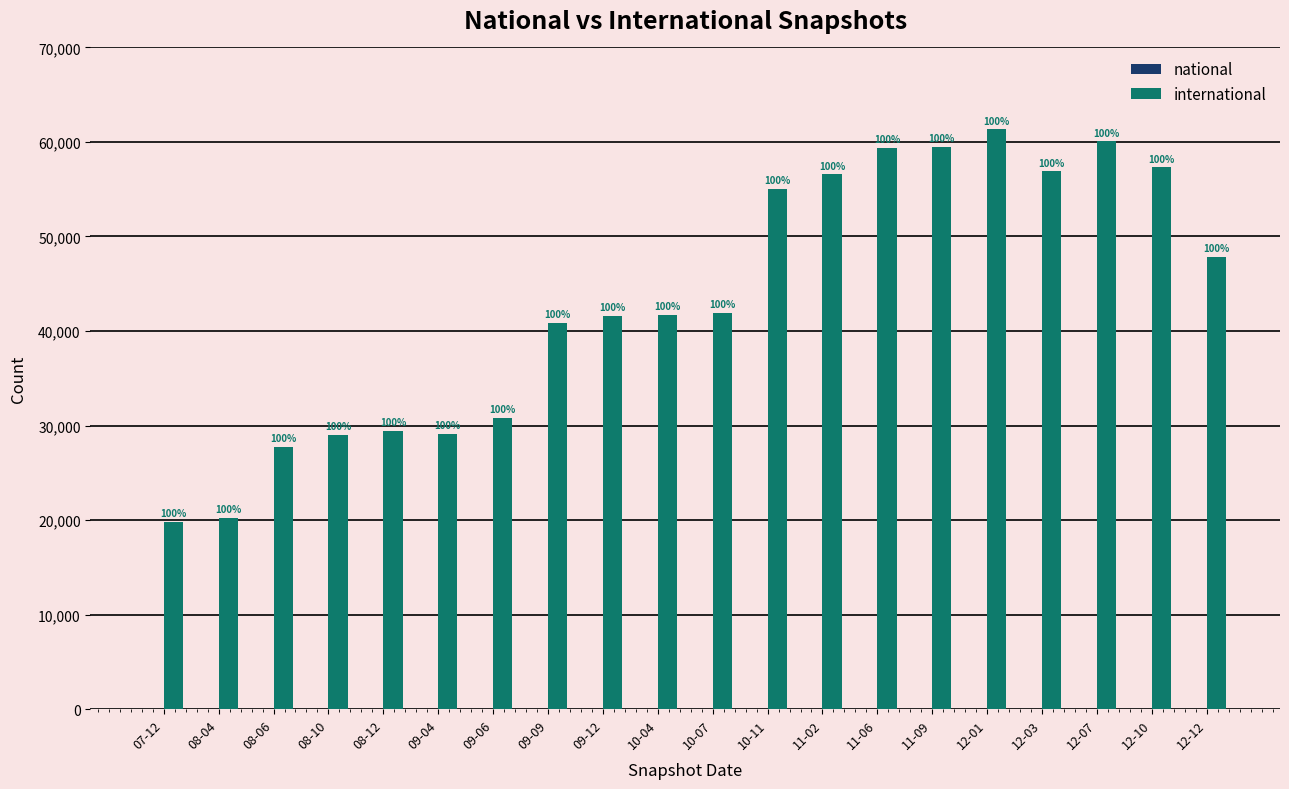

Does the chart contain any negative values?

No